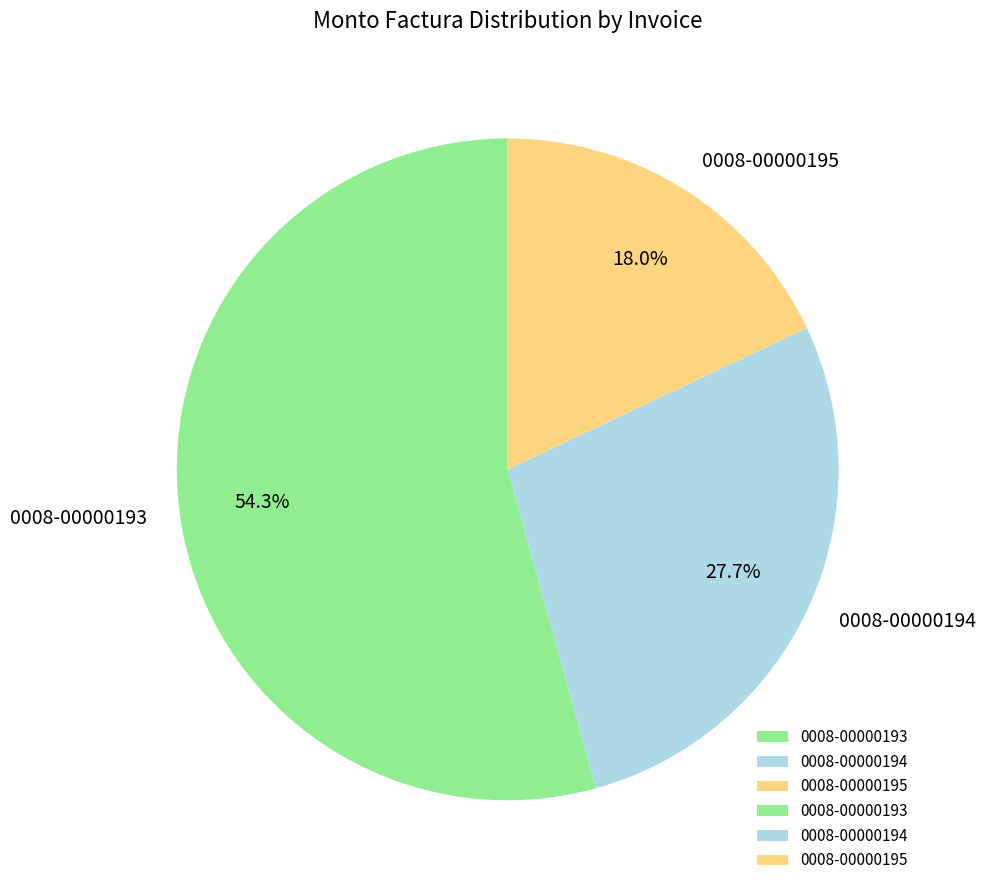

Which category has the smallest portion of the pie?

0008-00000195